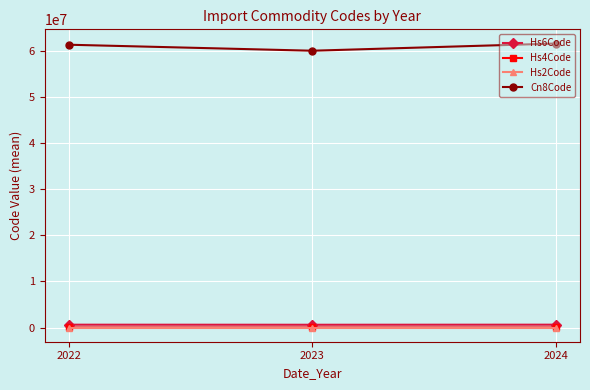

At which label is Hs4Code closest to 6085?

2022